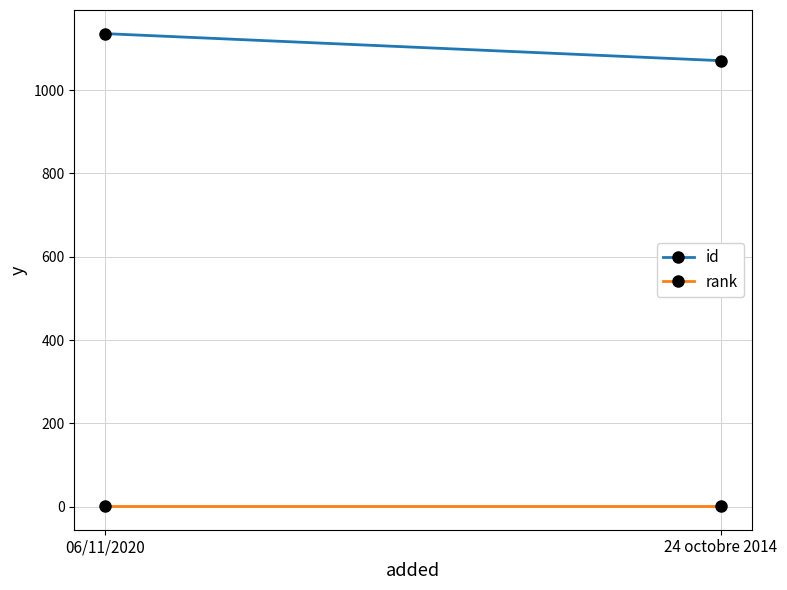

At which label is id closest to 1103?

24 octobre 2014